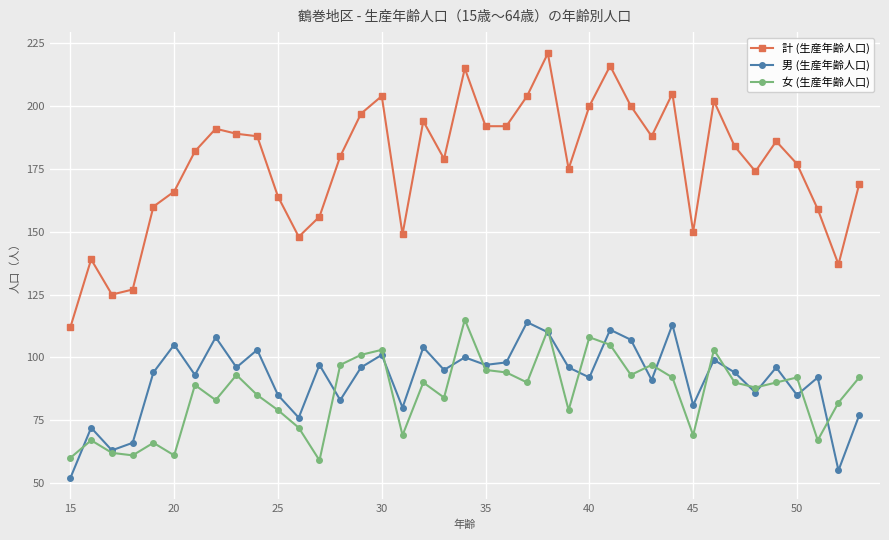

At how many categories does at least one series exceed 136?

36